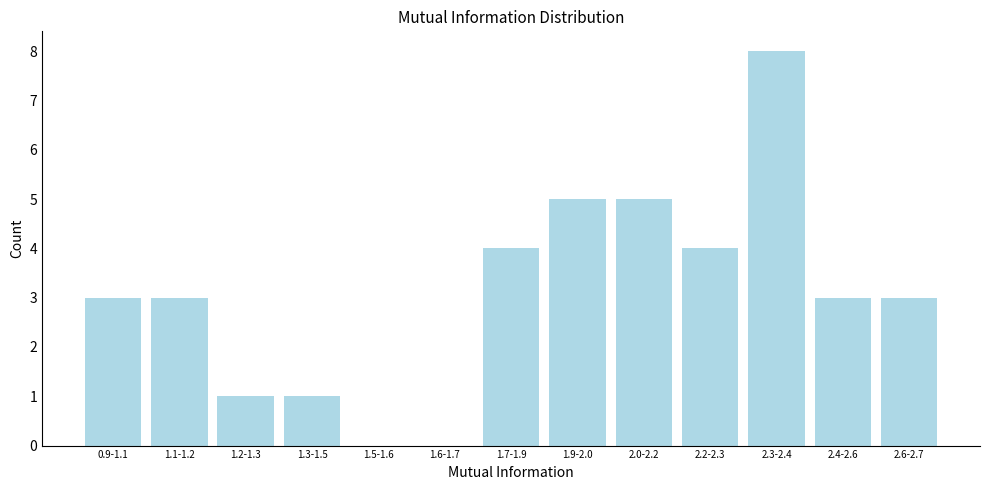

Reading left to right, list all the values displayed in this chart.

0.9-1.1=3	1.1-1.2=3	1.2-1.3=1	1.3-1.5=1	1.5-1.6=0	1.6-1.7=0	1.7-1.9=4	1.9-2.0=5	2.0-2.2=5	2.2-2.3=4	2.3-2.4=8	2.4-2.6=3	2.6-2.7=3